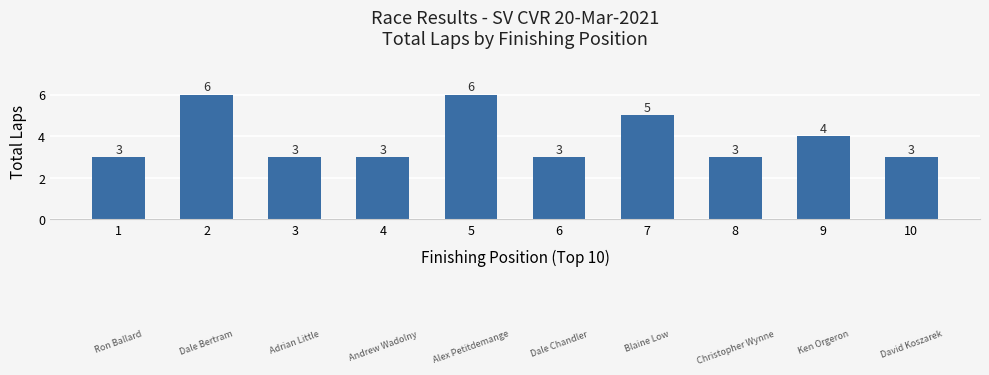

How many values exceed 3?

4